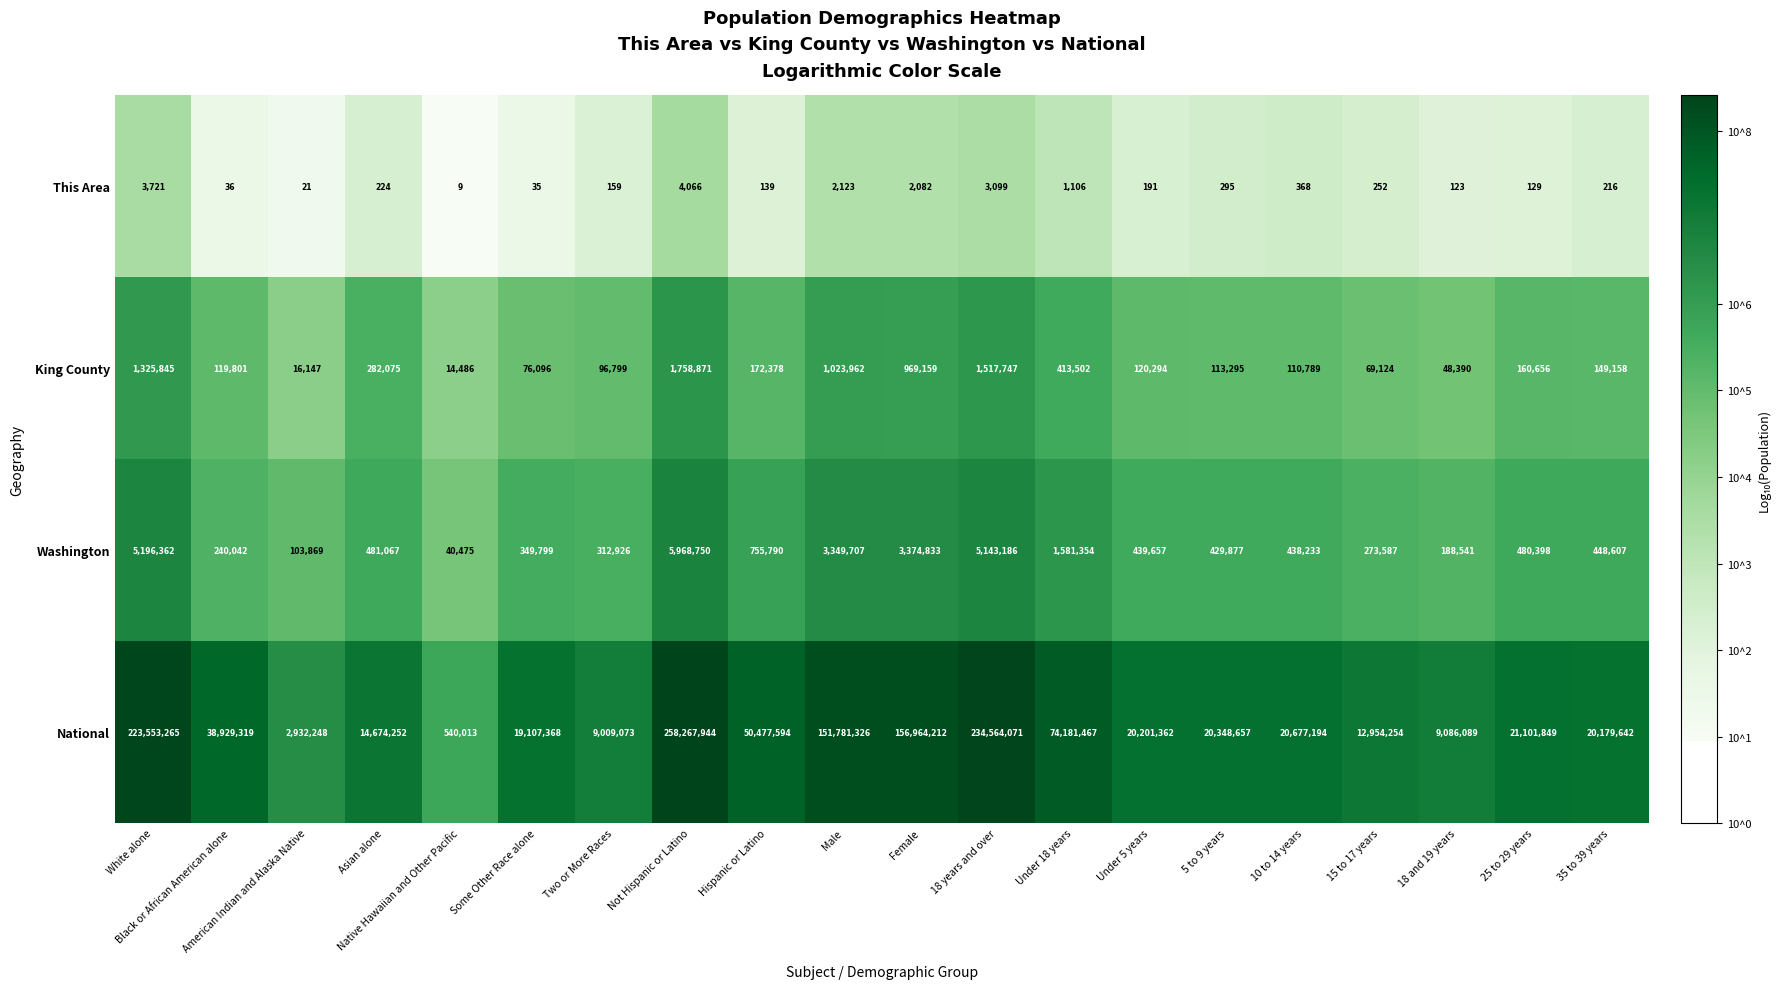

What is the maximum value shown in the chart?

258267944